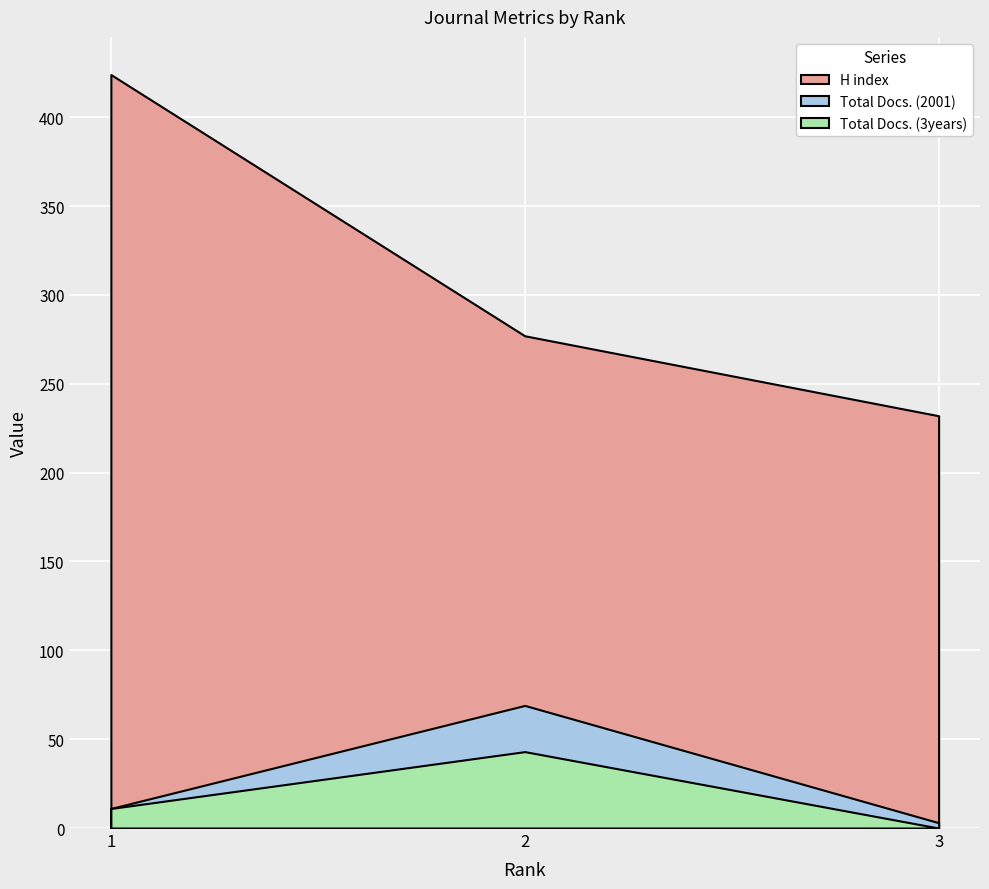

What are all the series names shown in the legend?

H index, Total Docs. (2001), Total Docs. (3years)